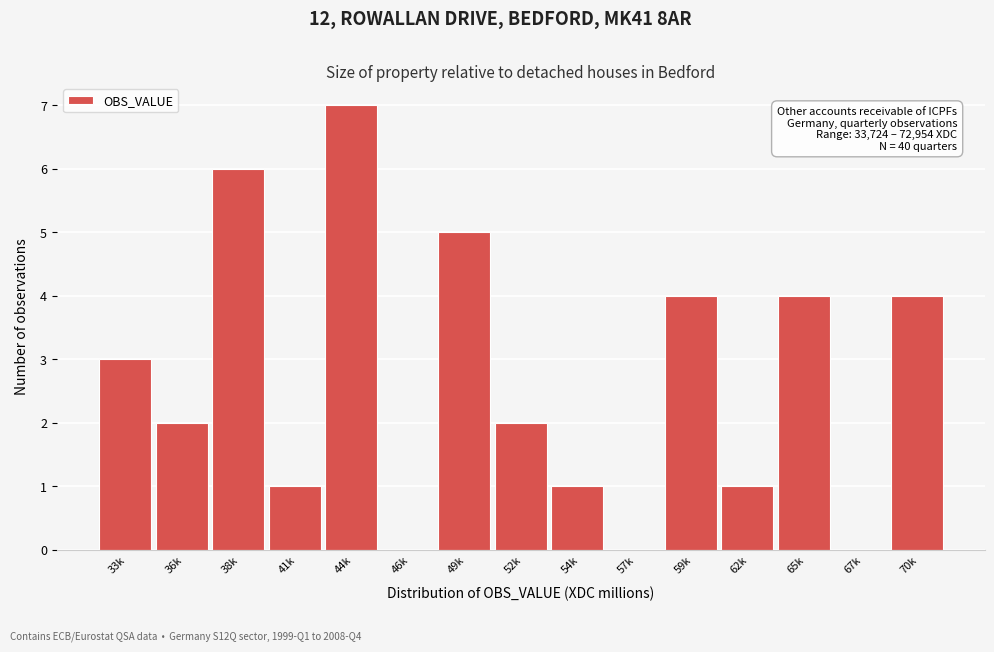

Reading left to right, list all the values displayed in this chart.

33k=3	36k=2	38k=6	41k=1	44k=7	46k=0	49k=5	52k=2	54k=1	57k=0	59k=4	62k=1	65k=4	67k=0	70k=4